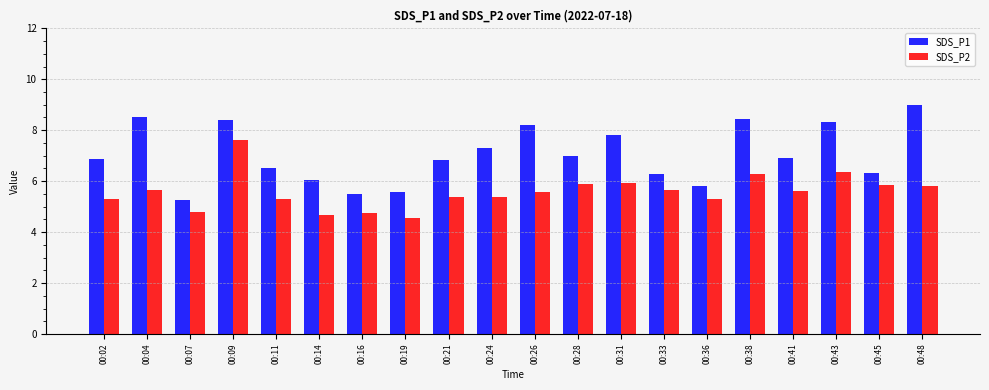

What is the total value across all series at 00:24?

12.7